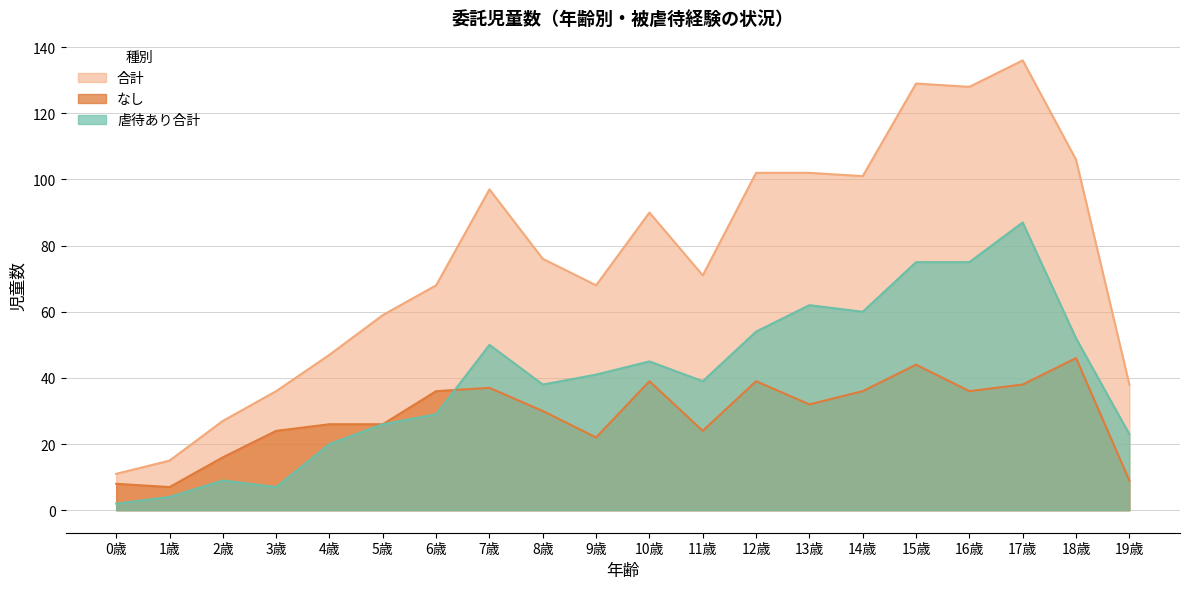

True or false: 合計 and なし cross at least once.

False